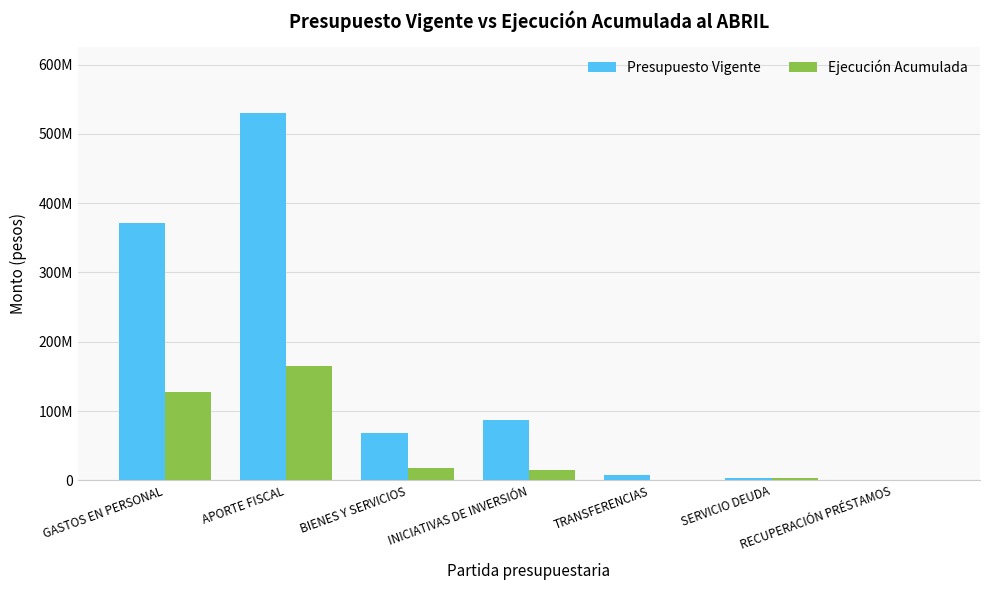

What is the value of the Presupuesto Vigente bar at the 4th from the left?

87273828